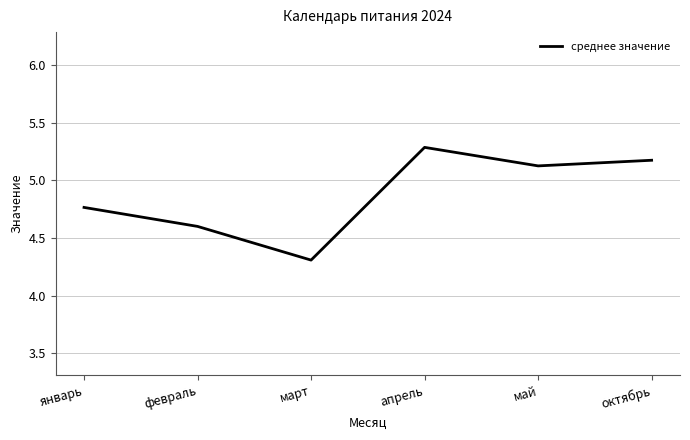

Count the number of values greater than 5.

3